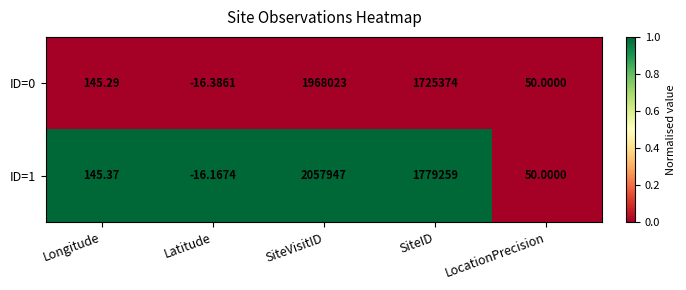

How many distinct data groups are displayed?

2